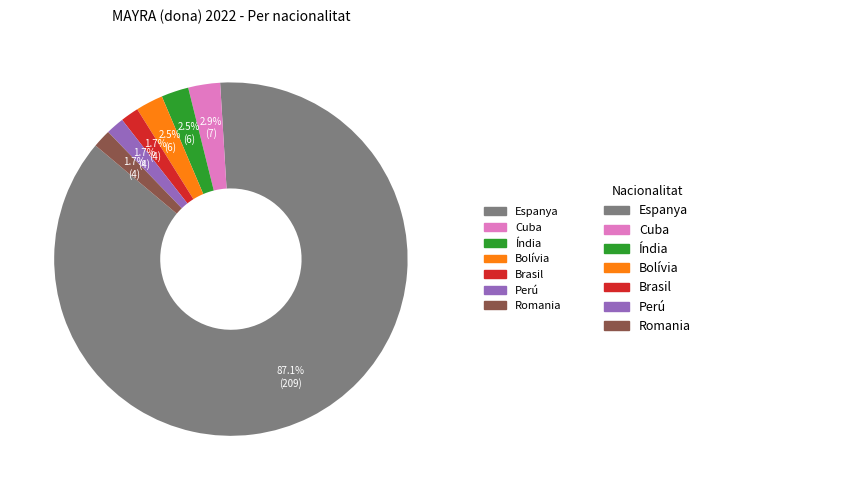

Approximately how many times larger is the value at Bolívia compared to Romania?

1.5